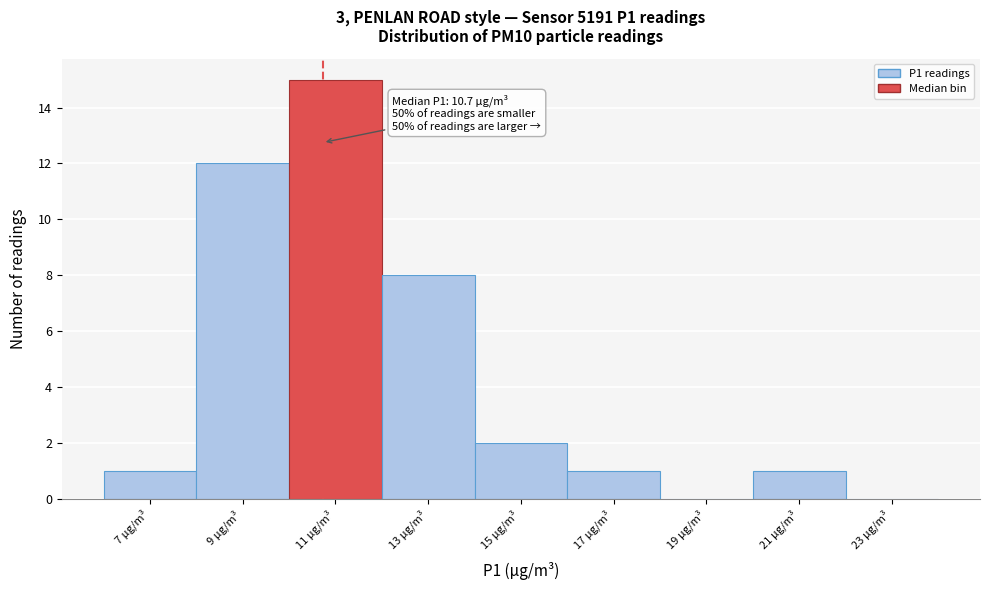

Over which range of the x-axis is the bar tallest?

10 to 12